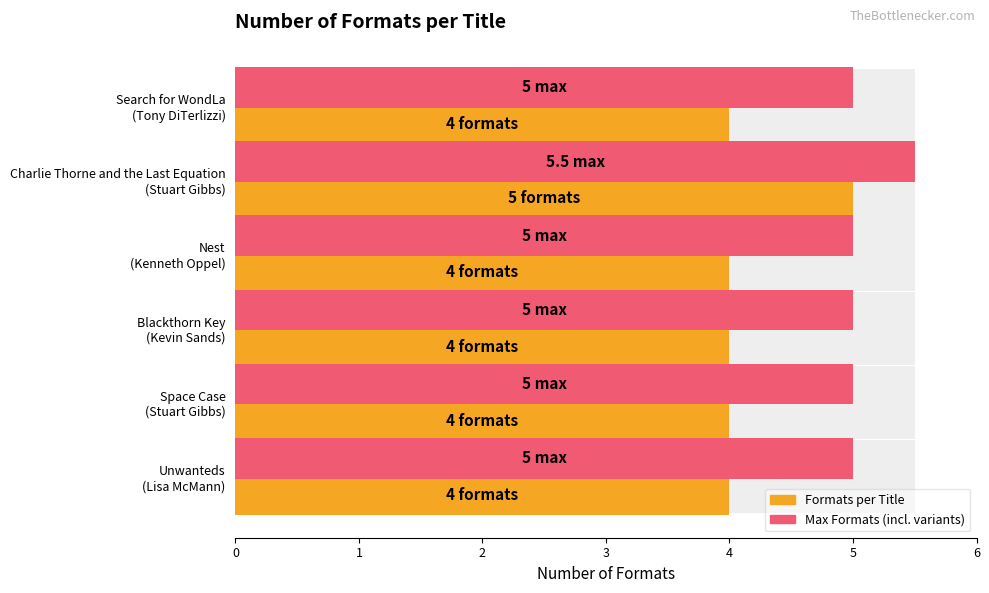

What is the sum of the Max Formats (incl. variants) values at Charlie Thorne and the Last Equation (Stuart Gibbs) and Space Case (Stuart Gibbs)?

10.5